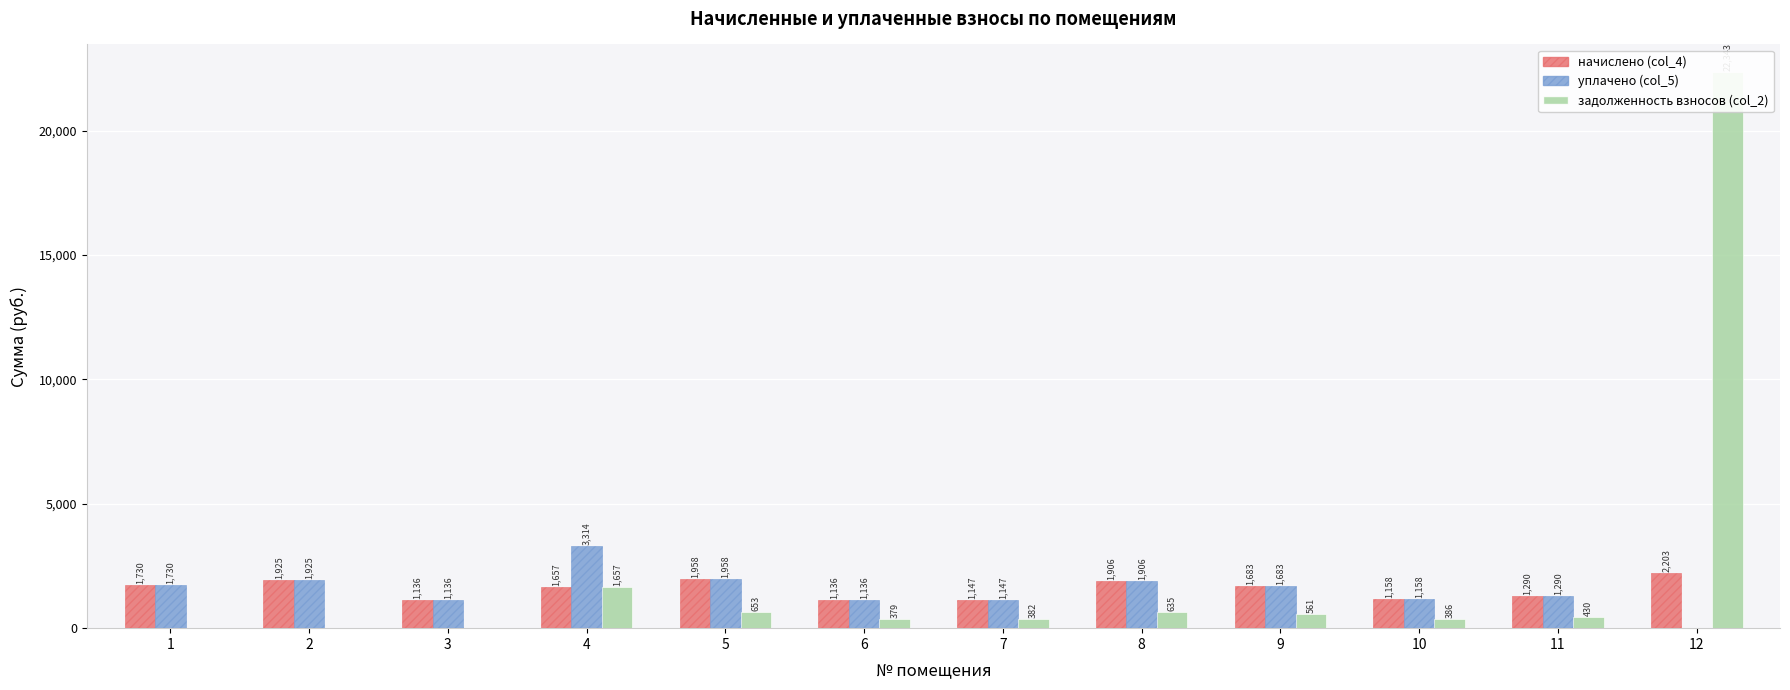

Reading left to right, list all the values displayed in this chart.

начислено (col_4): 1=1730.3	2=1924.7	3=1136.5	4=1657.0	5=1957.7	6=1136.5	7=1147.5	8=1906.3	9=1682.7	10=1158.5	11=1290.4	12=2203.3
уплачено (col_5): 1=1730.3	2=1924.7	3=1136.5	4=3314.0	5=1957.7	6=1136.5	7=1147.5	8=1906.3	9=1682.7	10=1158.5	11=1290.4	12=0.0
задолженность взносов (col_2): 1=0.0	2=0.0	3=0.0	4=1657.0	5=652.5	6=378.8	7=382.5	8=635.4	9=560.9	10=386.1	11=430.1	12=22343.1